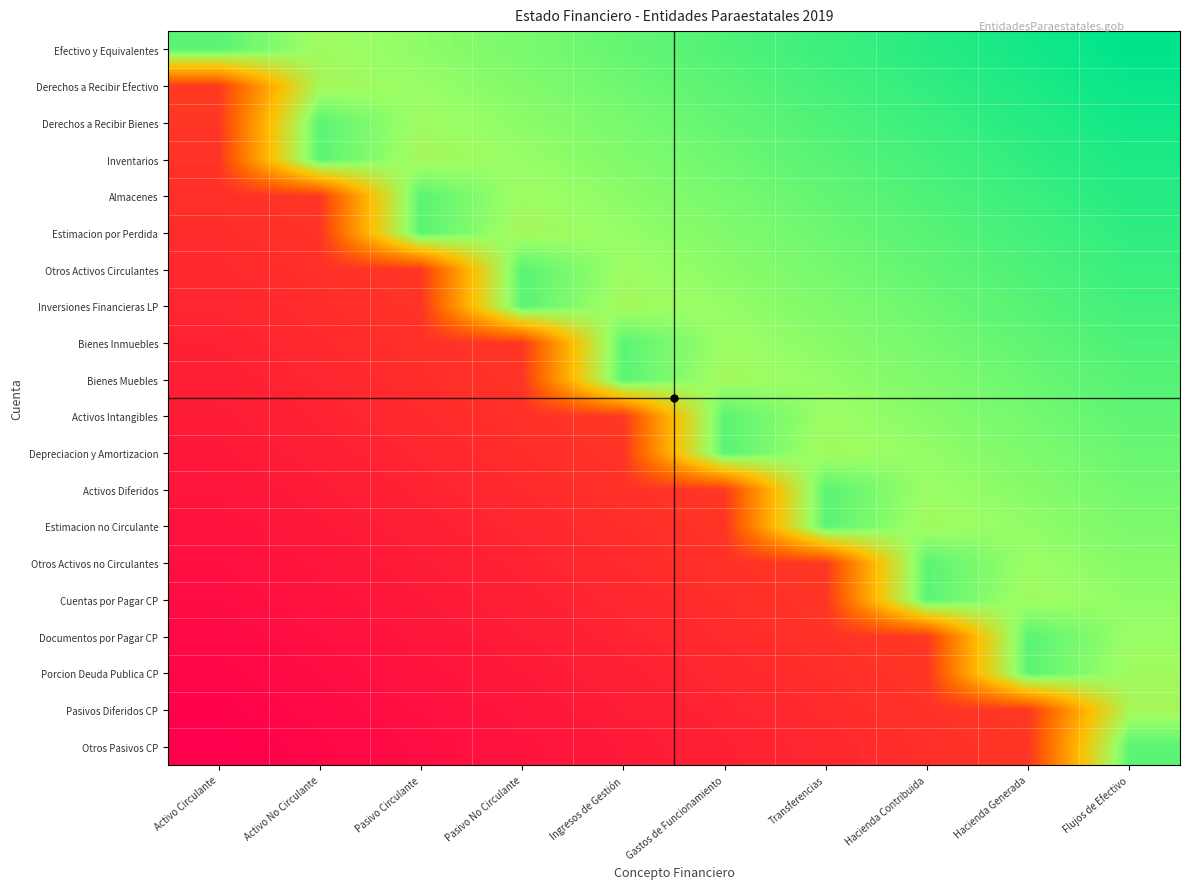

What is the total value across all series at Transferencias?

12.2